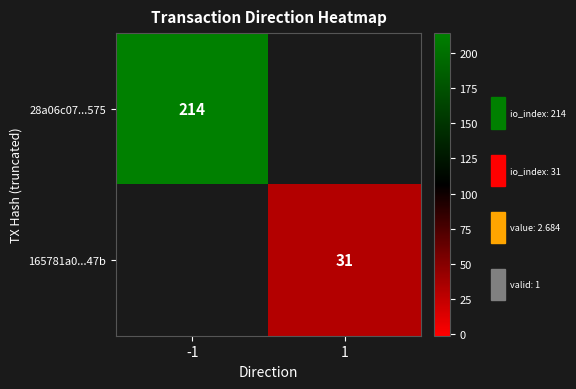

The 165781a0...47b series shows 52 at 1. True or false?

False